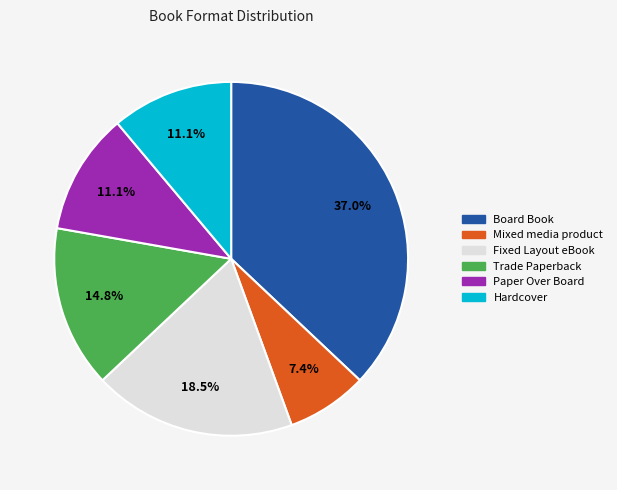

How many slices are in this pie chart?

6